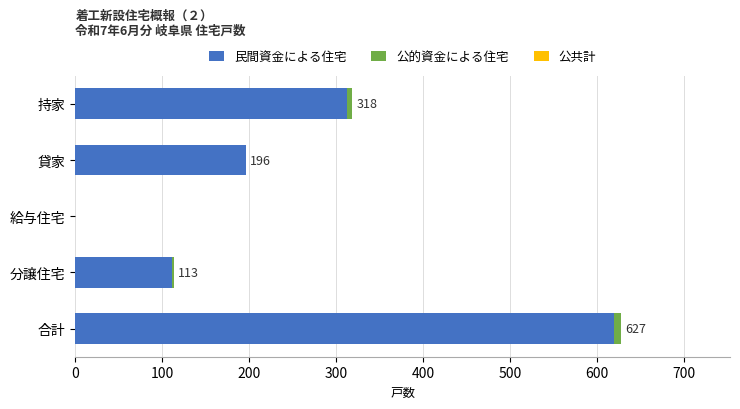

What is the total value across all series at 貸家?

196